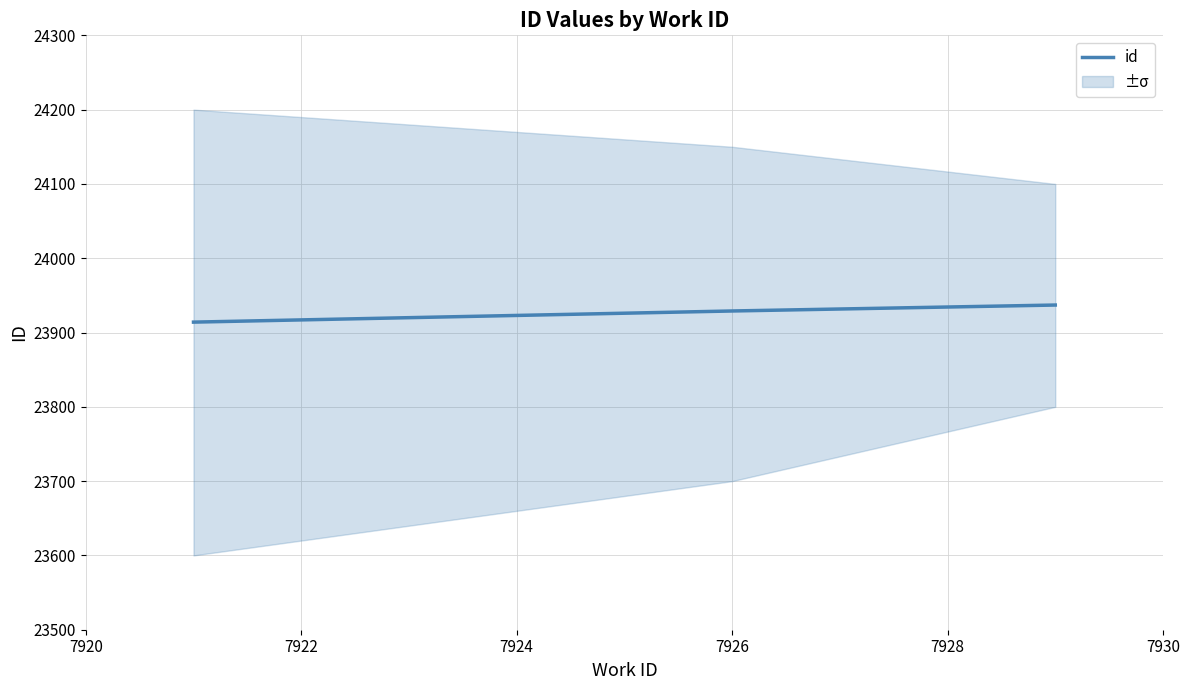

What is the lowest value of the id series?

23914